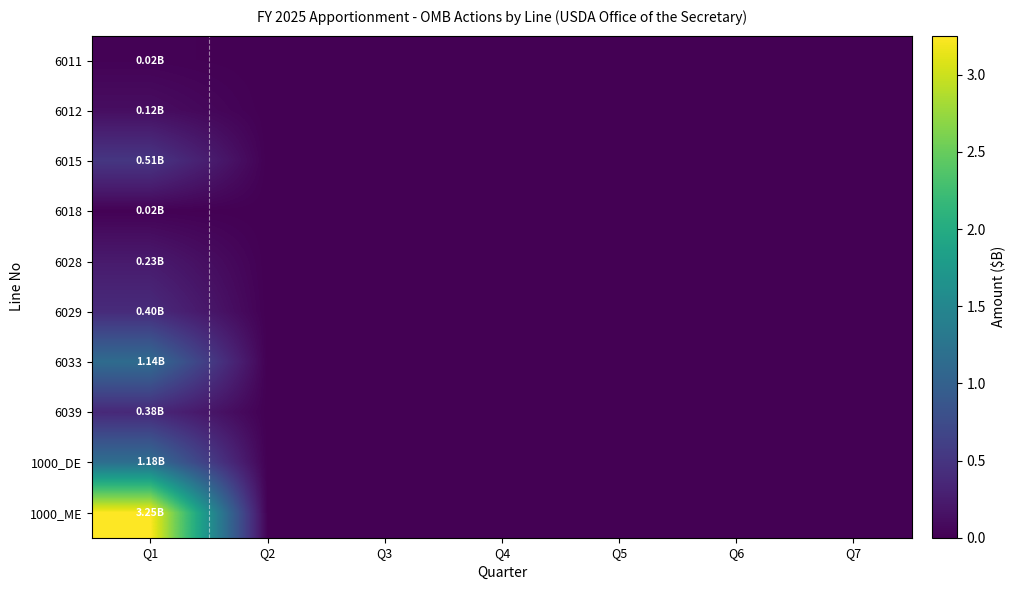

Between Q2 and Q4, which series saw the biggest shift?

6011